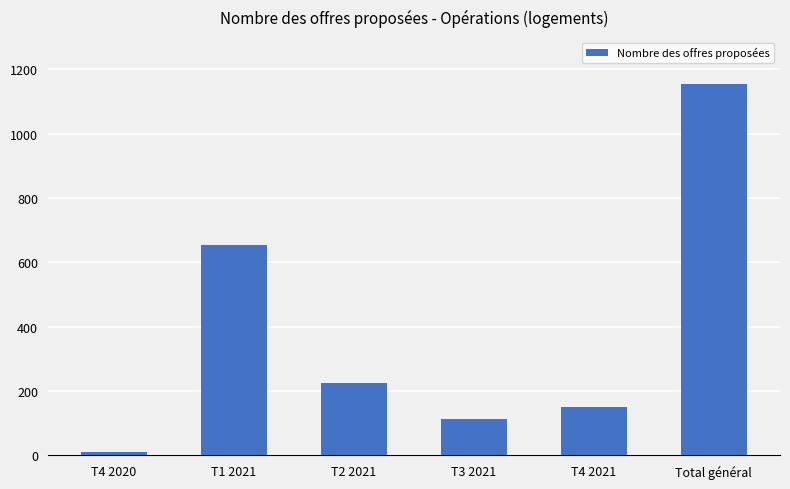

Does the chart contain stacked bars?

No